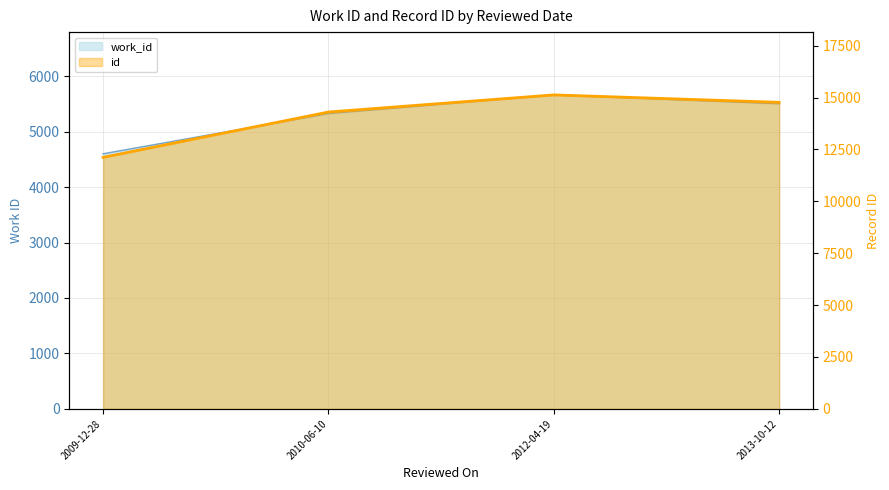

What is the difference between the maximum and minimum values in the id series?

3009